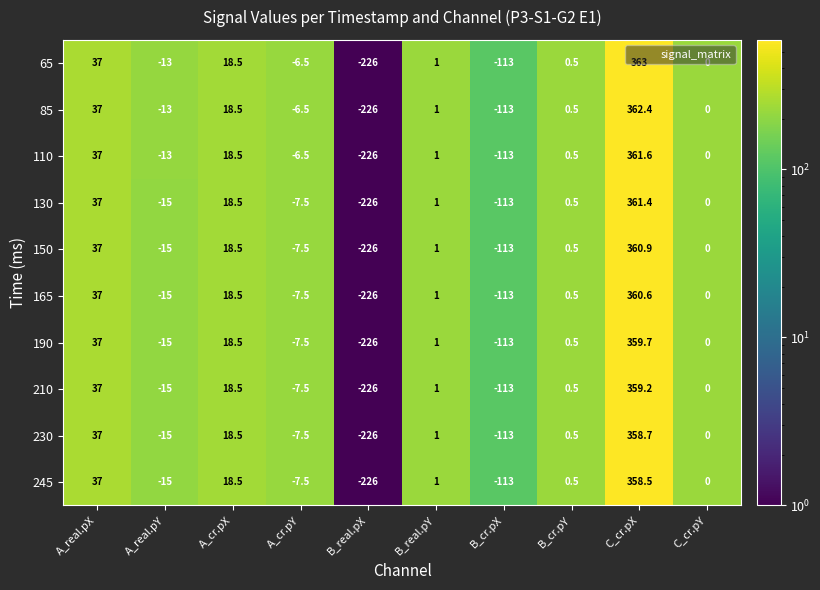

Count the number of categories in the chart.

10